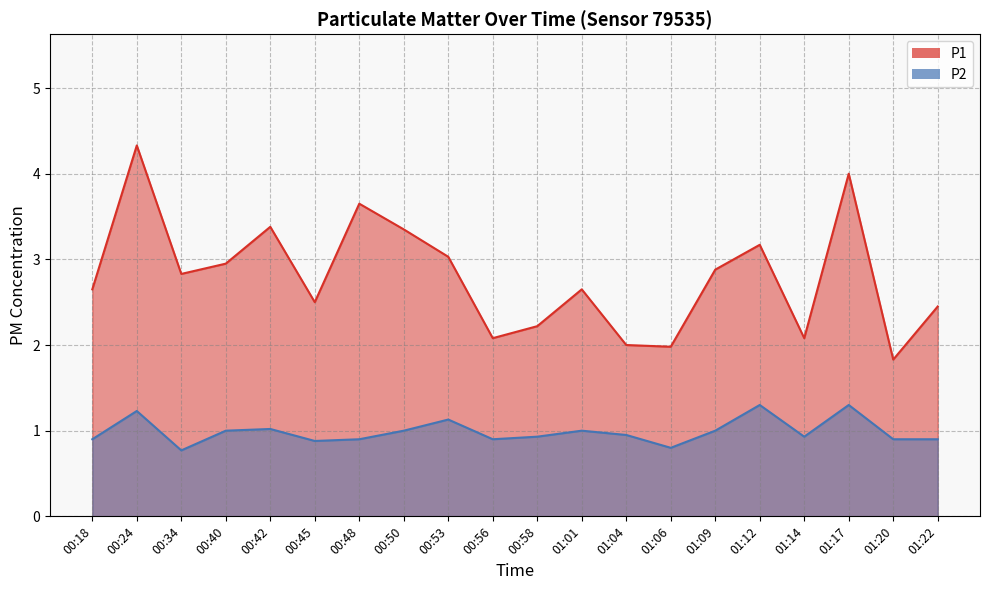

True or false: P2 has more than 1 points higher than both neighbors.

True